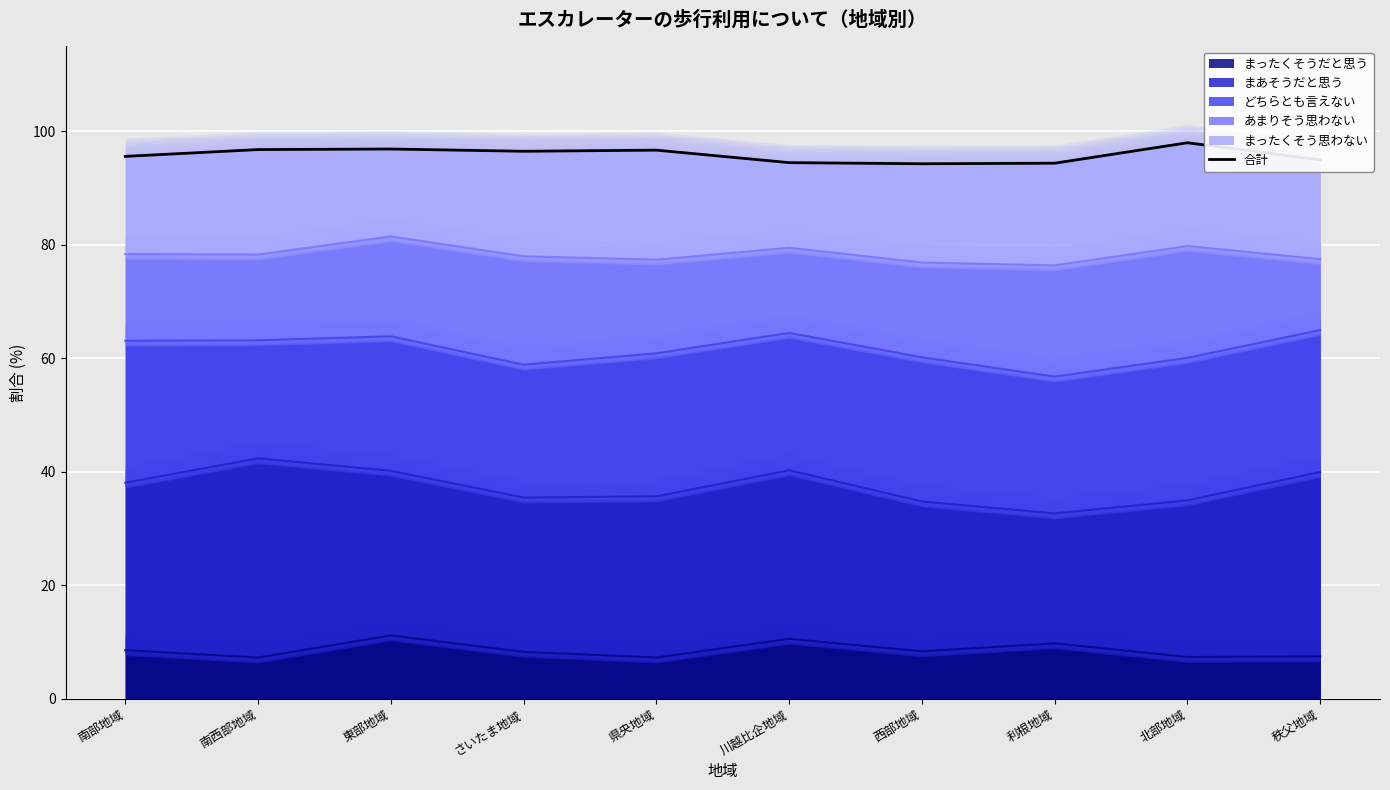

What is the difference between the second highest and second lowest values?

2.5